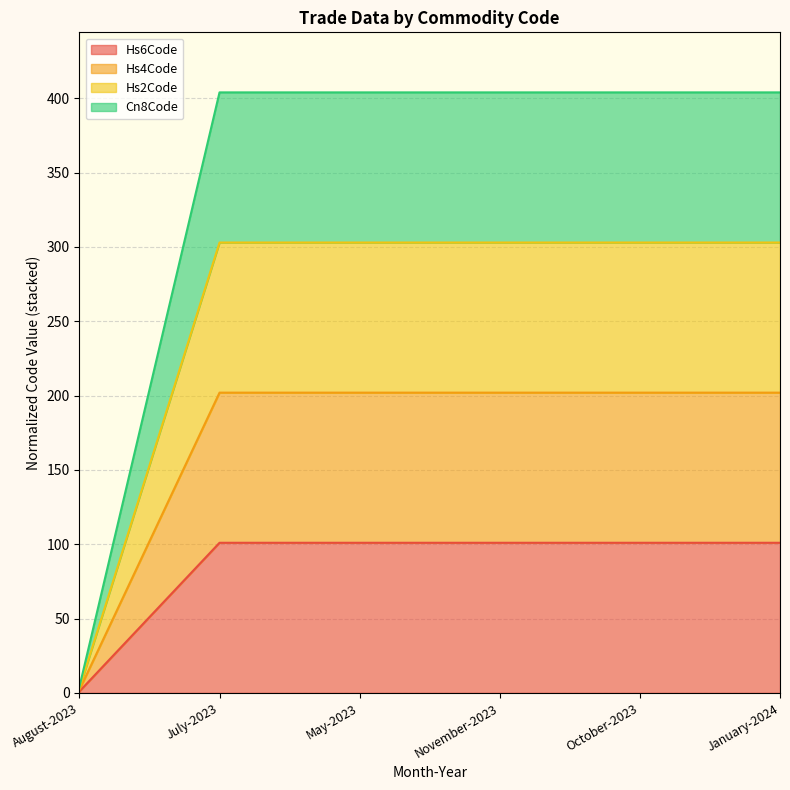

True or false: Cn8Code and Hs6Code cross at least once.

False